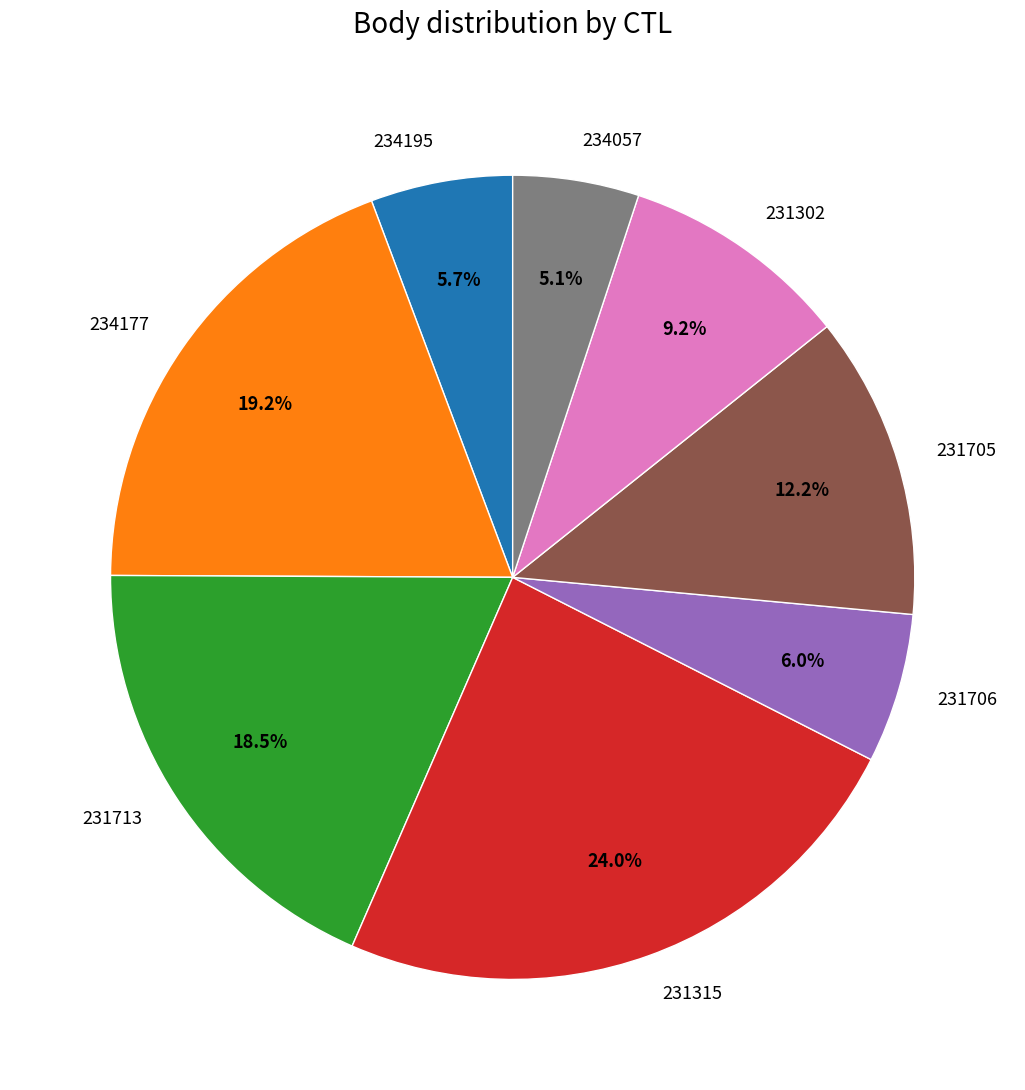

Approximately how many times larger is the value at 234195 compared to 231713?

0.3